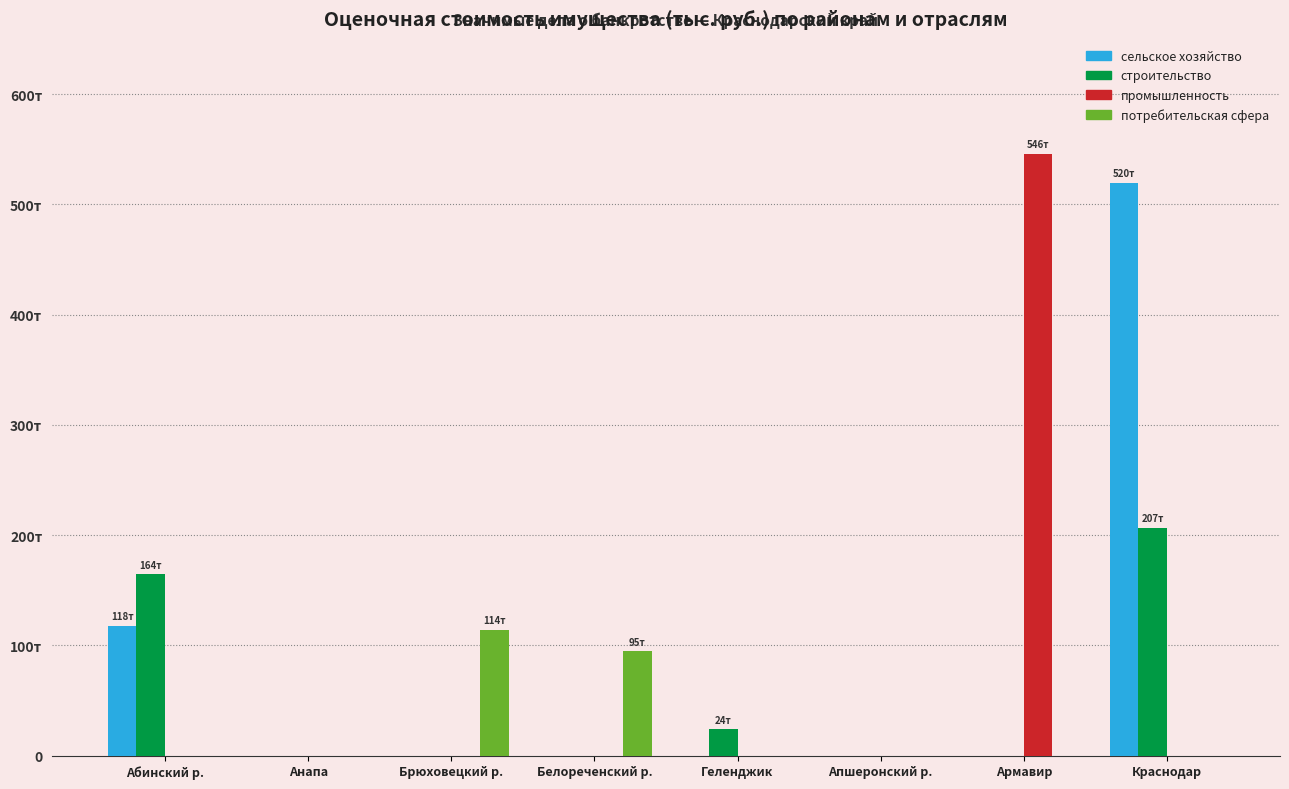

What is the average value of the промышленность series?

68250.5